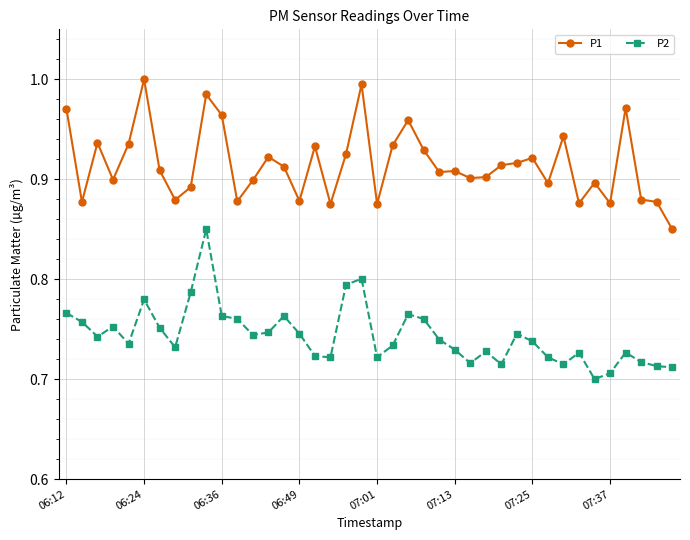

At how many categories does at least one series exceed 0?

40